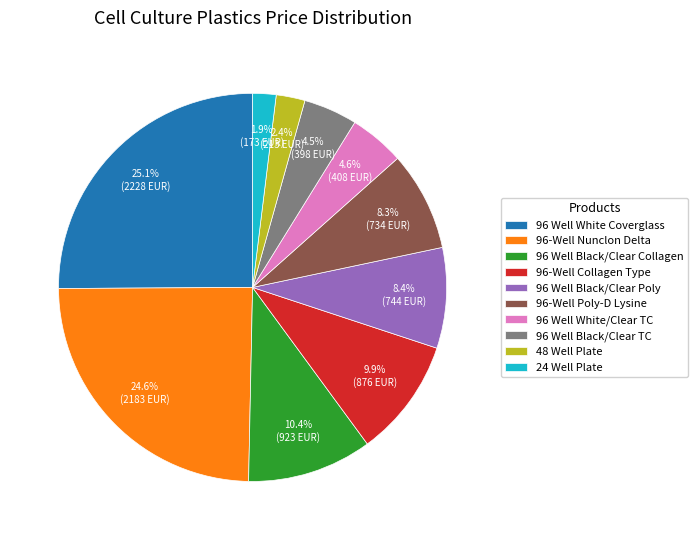

Approximately how many times larger is the value at 24 Well Plate compared to 48 Well Plate?

0.8